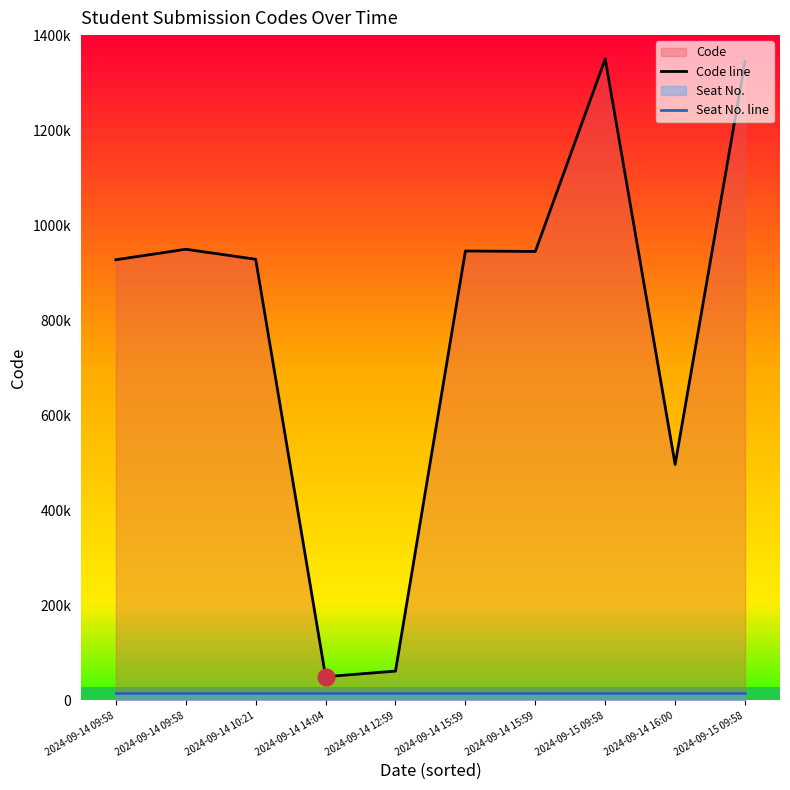

Reading right to left, list all the values displayed in this chart.

Code line: 2024-09-15 09:58=1344973.0	2024-09-14 16:00=496536.4	2024-09-15 09:58=1350000.0	2024-09-14 15:59=944763.0	2024-09-14 15:59=945716.4	2024-09-14 12:59=61744.1	2024-09-14 14:04=50000.0	2024-09-14 10:21=928381.9	2024-09-14 09:58=949400.0	2024-09-14 09:58=927298.5
Seat No. line: 2024-09-15 09:58=15000.0	2024-09-14 16:00=15000.0	2024-09-15 09:58=15000.0	2024-09-14 15:59=15000.0	2024-09-14 15:59=15000.0	2024-09-14 12:59=15000.0	2024-09-14 14:04=15000.0	2024-09-14 10:21=15000.0	2024-09-14 09:58=15000.0	2024-09-14 09:58=15000.0